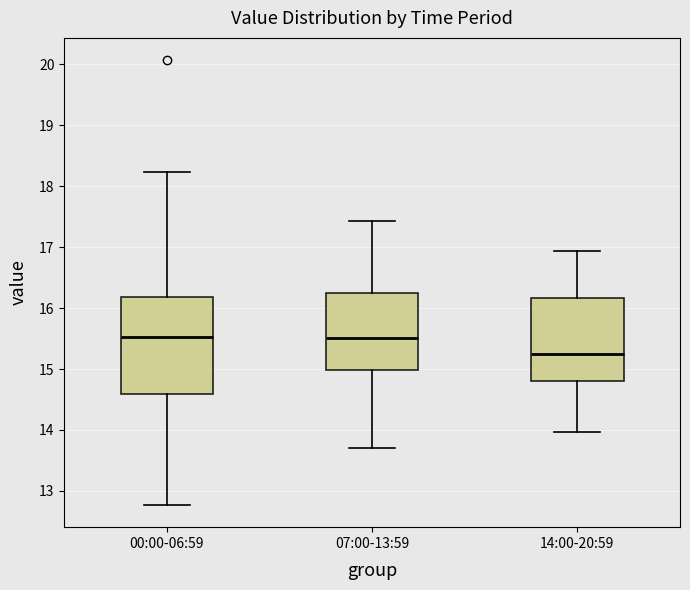

Comparing the boxes themselves (not the whiskers), which one is the tallest?

00:00-06:59